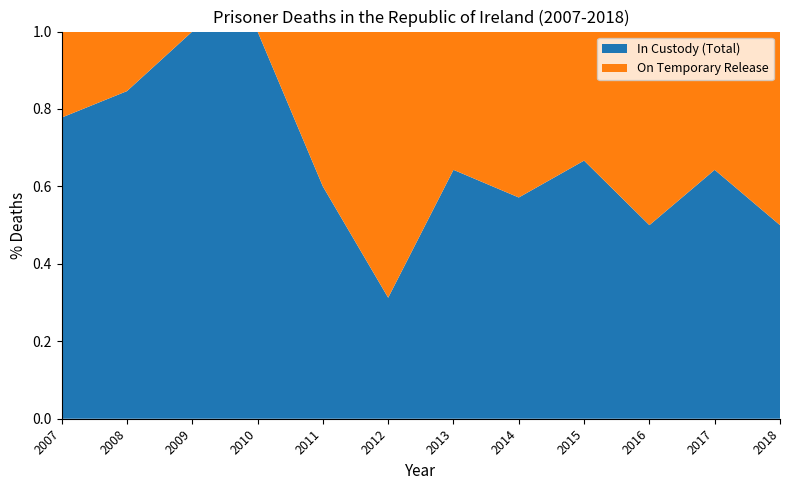

Reading left to right, transcribe all the data shown in this chart.

In Custody (Total): 7	11	10	11	6	5	9	8	14	5	9	7
On Temporary Release: 2	2	0	0	4	11	5	6	7	5	5	7